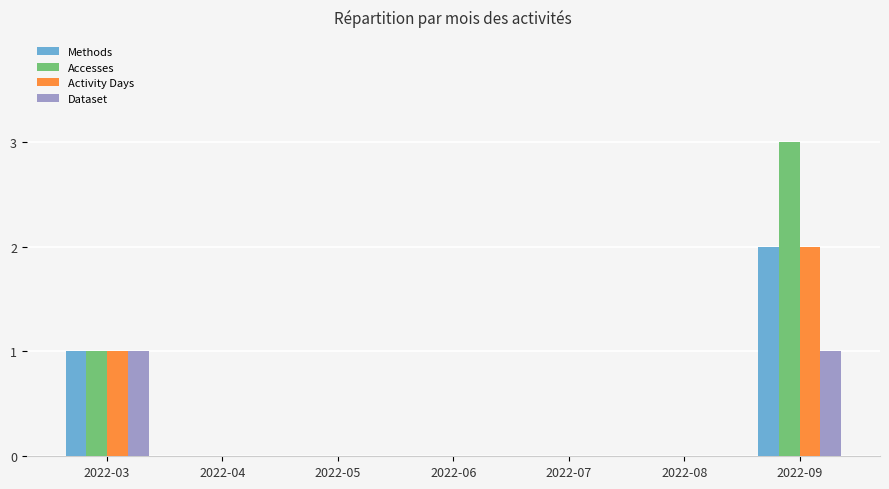

Reading right to left, list all the values displayed in this chart.

Methods: 2	0	0	0	0	0	1
Accesses: 3	0	0	0	0	0	1
Activity Days: 2	0	0	0	0	0	1
Dataset: 1	0	0	0	0	0	1